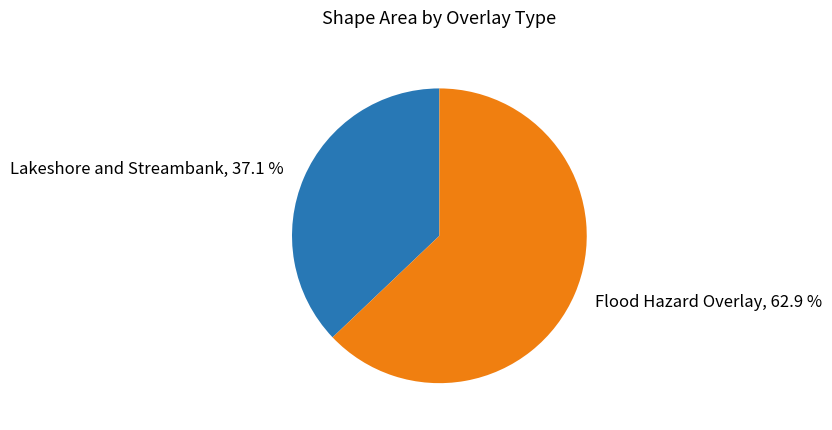

Count the number of slices in the pie.

2